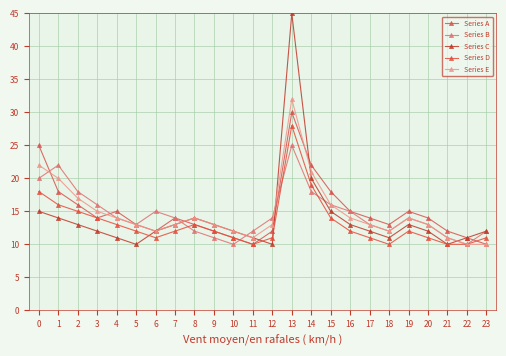

The Series D series shows 13 at 4. True or false?

True